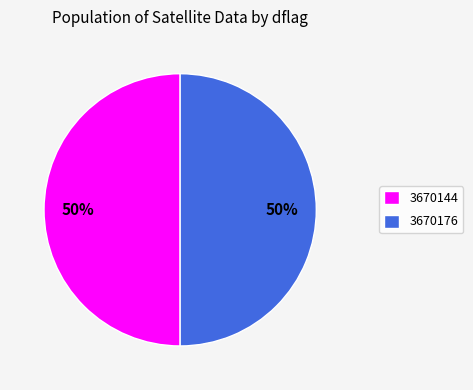

The 3670144 slice represents 58% of the pie. True or false?

False